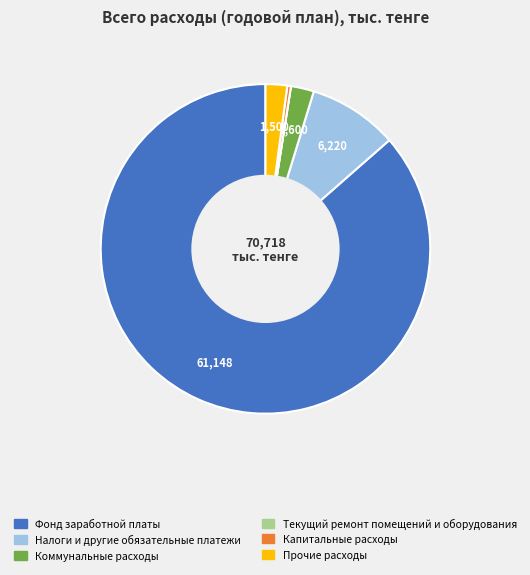

Is there a majority slice in this chart?

Yes